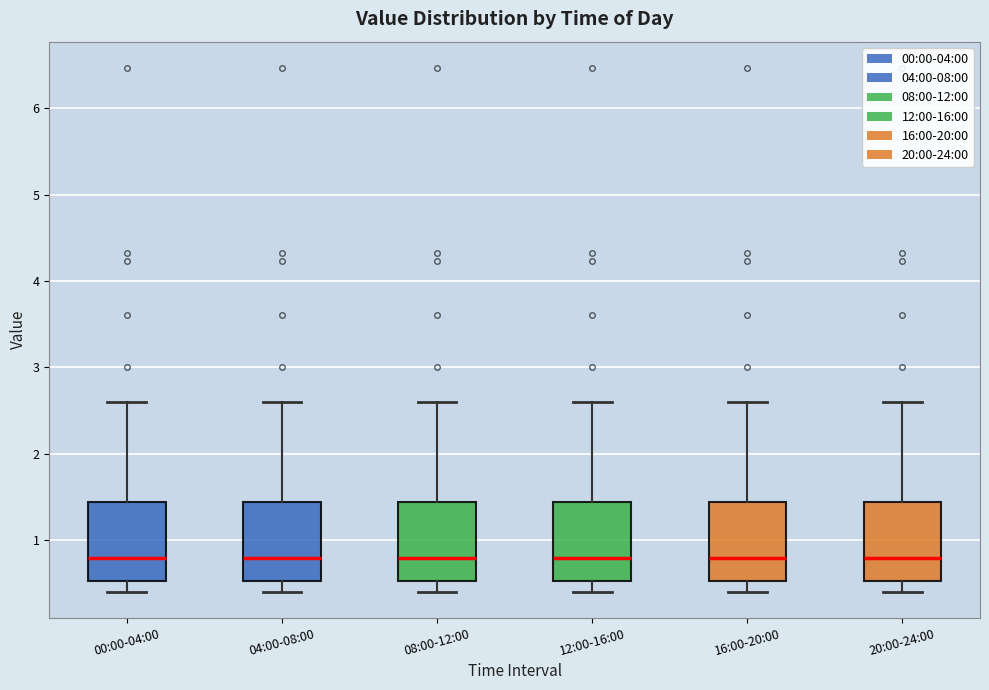

Reading left to right, transcribe this box plot: for each box, give where its median line is, the range the box spans, and where its two whiskers end, as read against the y-axis. The values are not printed on the chart, so give them approximately, as read against the axis.

00:00-04:00: median 0.8, box 0.5 to 1.4, whiskers 0.4 to 2.6
04:00-08:00: median 0.8, box 0.5 to 1.4, whiskers 0.4 to 2.6
08:00-12:00: median 0.8, box 0.5 to 1.4, whiskers 0.4 to 2.6
12:00-16:00: median 0.8, box 0.5 to 1.4, whiskers 0.4 to 2.6
16:00-20:00: median 0.8, box 0.5 to 1.4, whiskers 0.4 to 2.6
20:00-24:00: median 0.8, box 0.5 to 1.4, whiskers 0.4 to 2.6